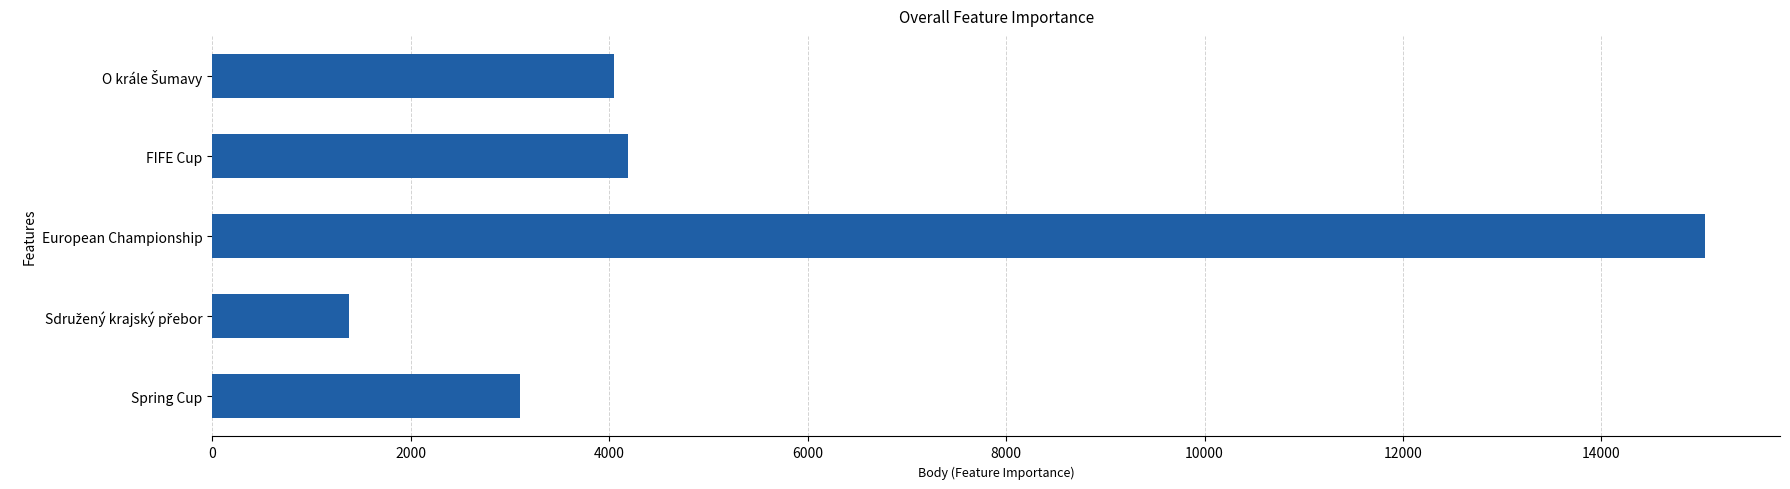

The value at FIFE Cup is 4188. True or false?

True